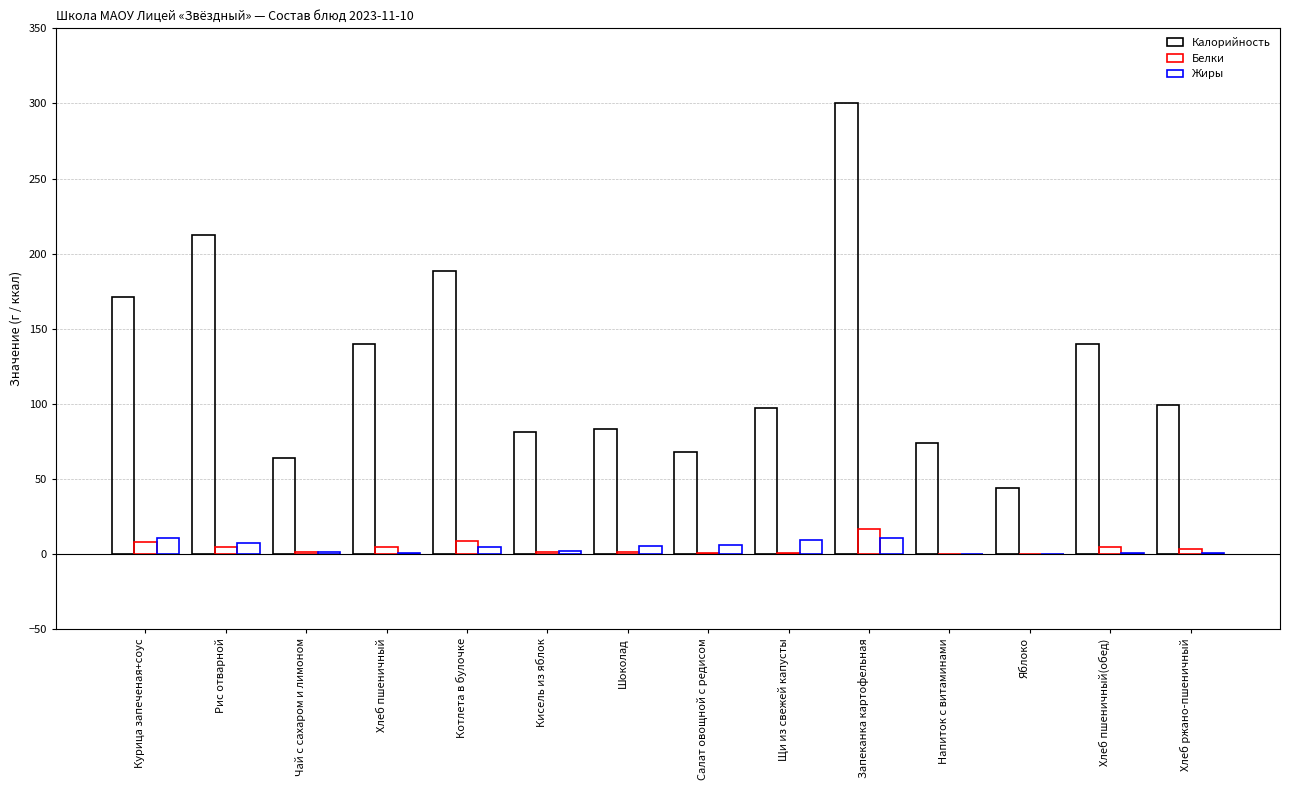

How many categories are shown in the chart?

14